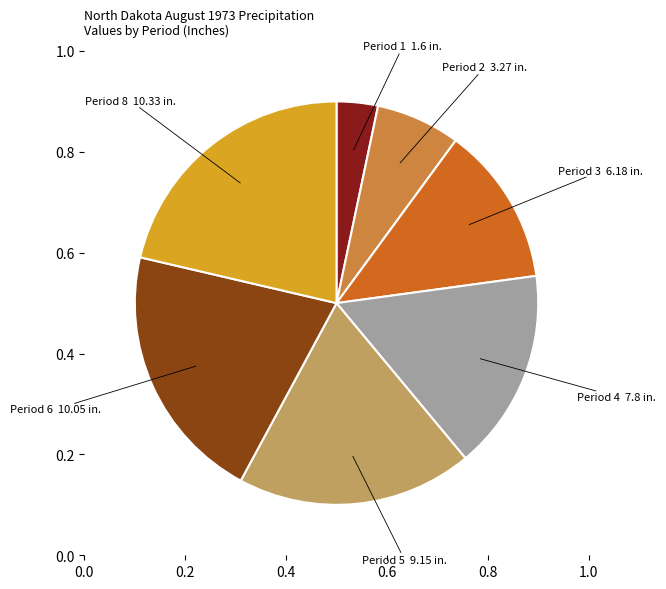

Combined, what portion of the pie is Period 6 and Period 5?

39.7%